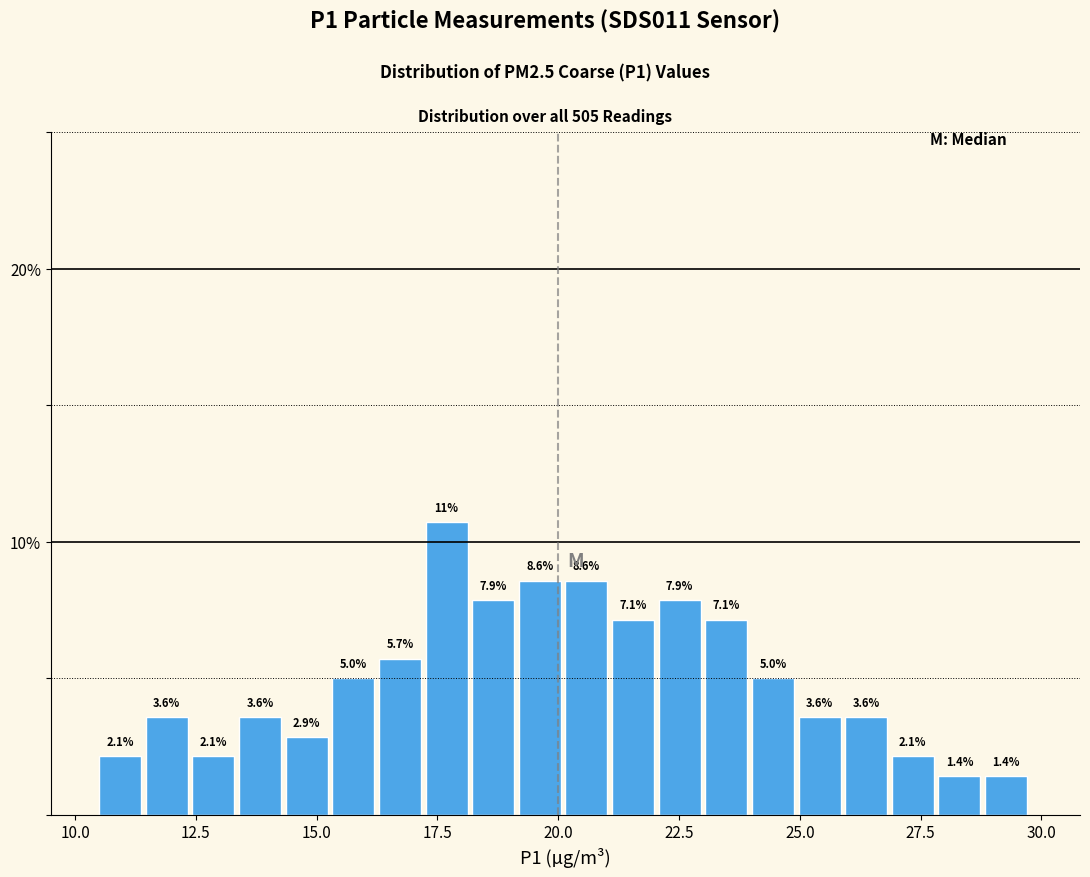

Read against the x-axis, roughly where is the centre of the tallest bar?

17.5